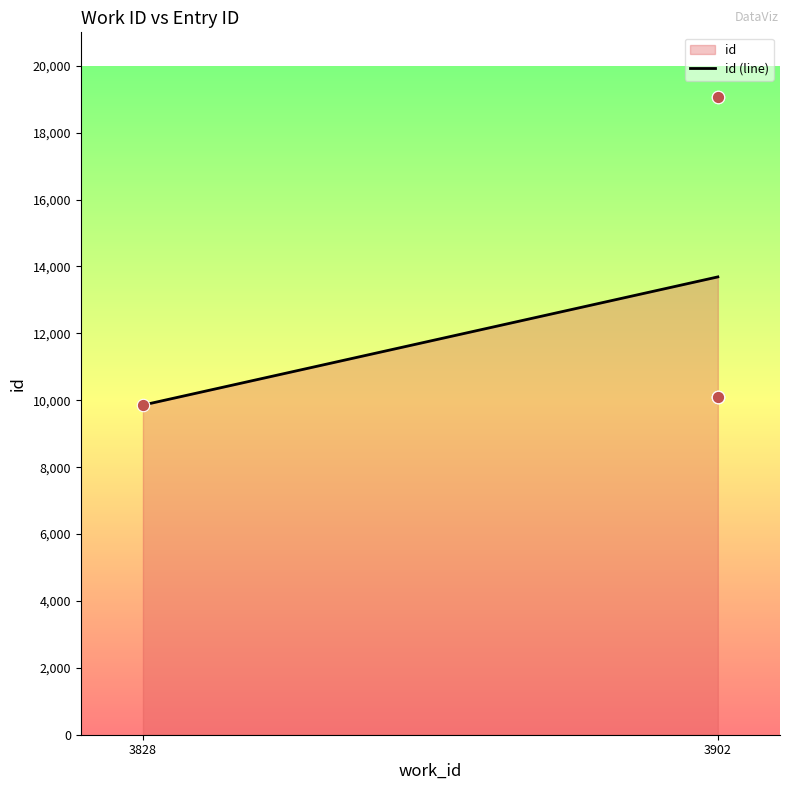

What is the change in value from 3828 to 3902?

+9214